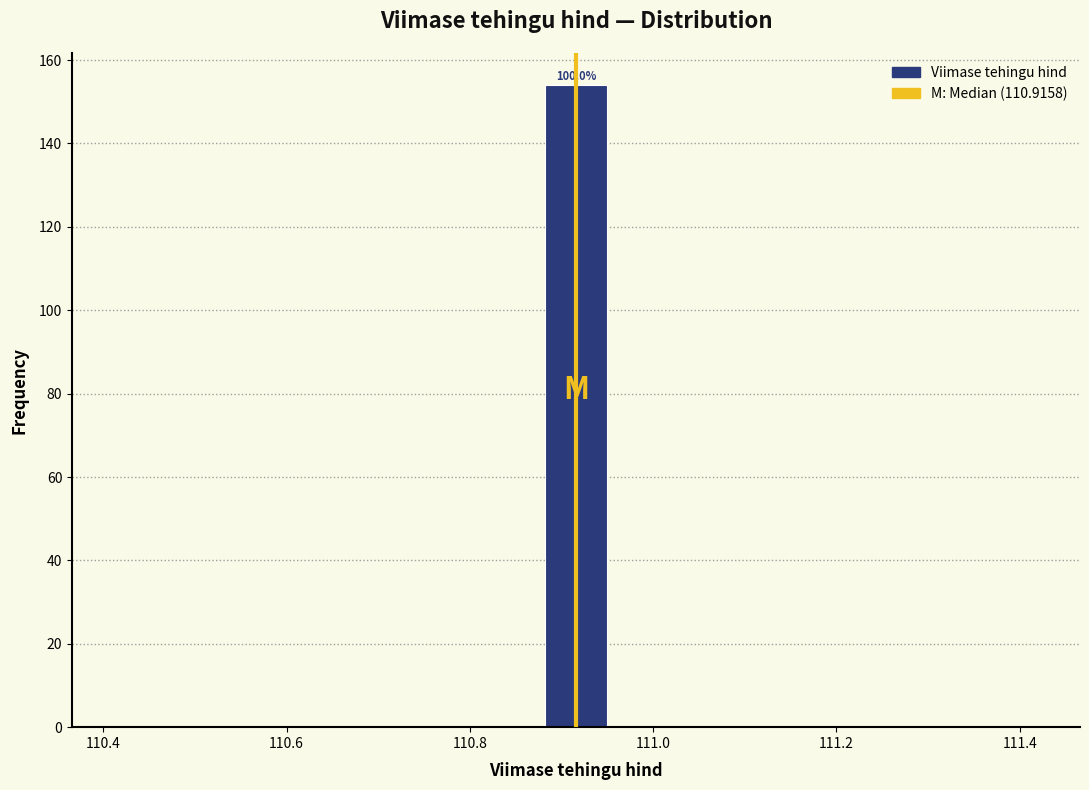

Around what value on the x-axis is the tallest bar? Give the approximate position of its centre, as read against the axis.

110.92